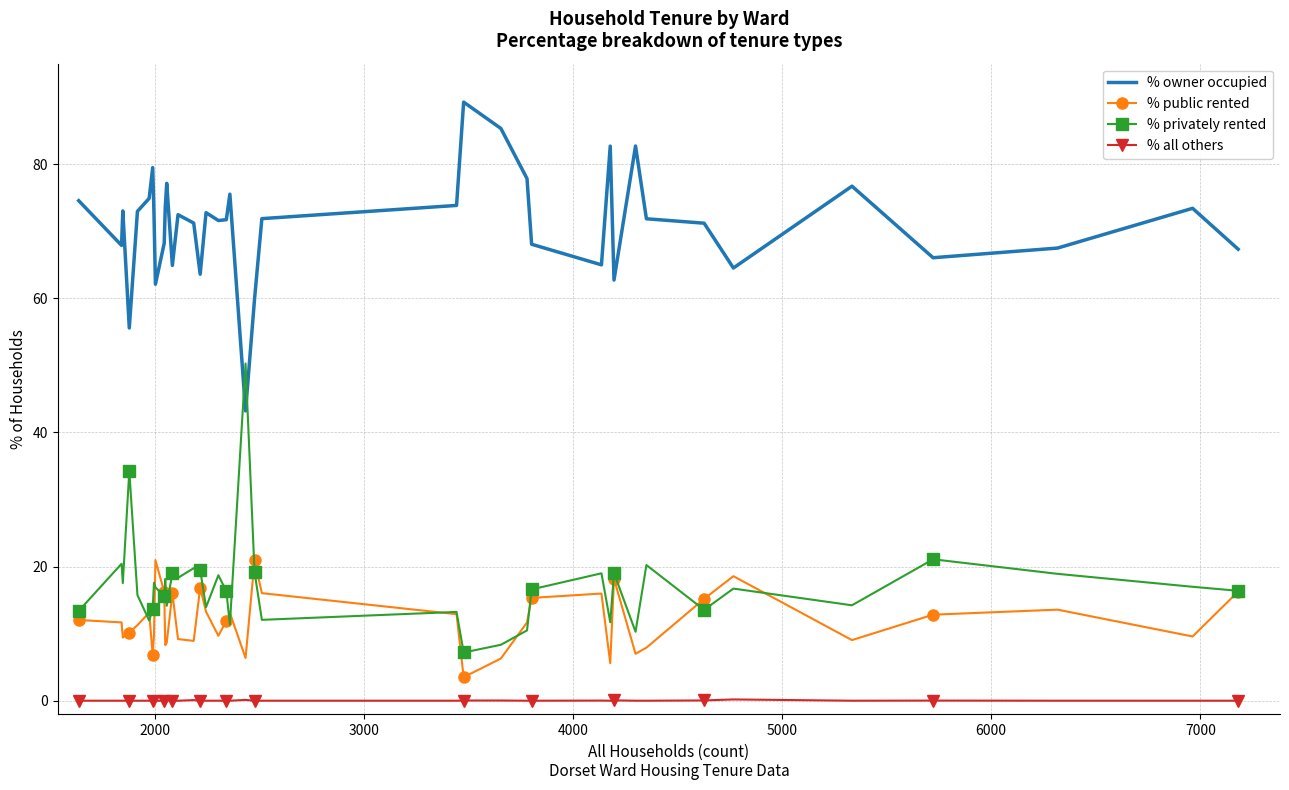

List the series in order of their peak value, highest first.

% owner occupied, % privately rented, % public rented, % all others